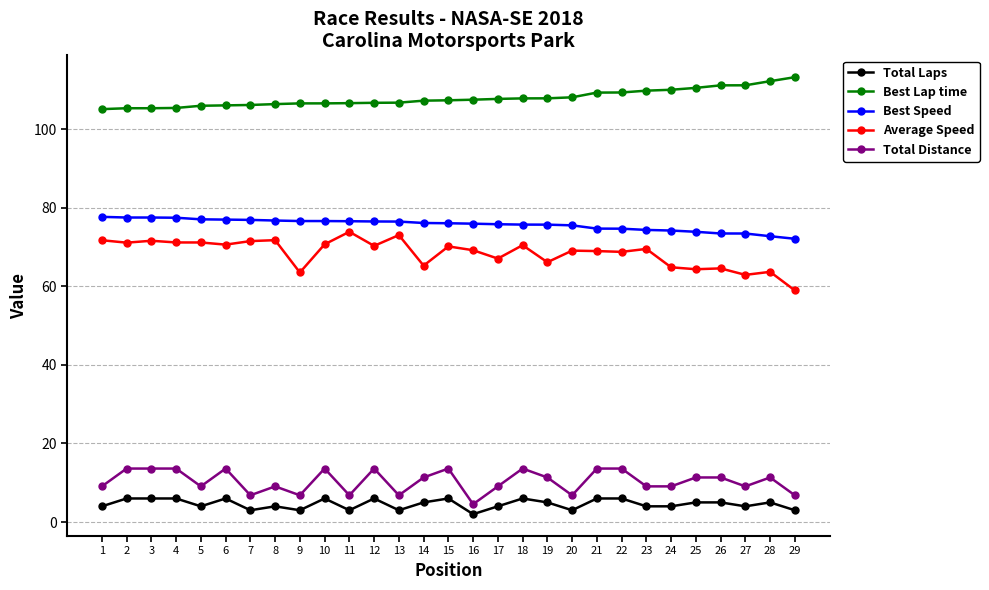

True or false: Average Speed has more than 1 points higher than both neighbors.

True